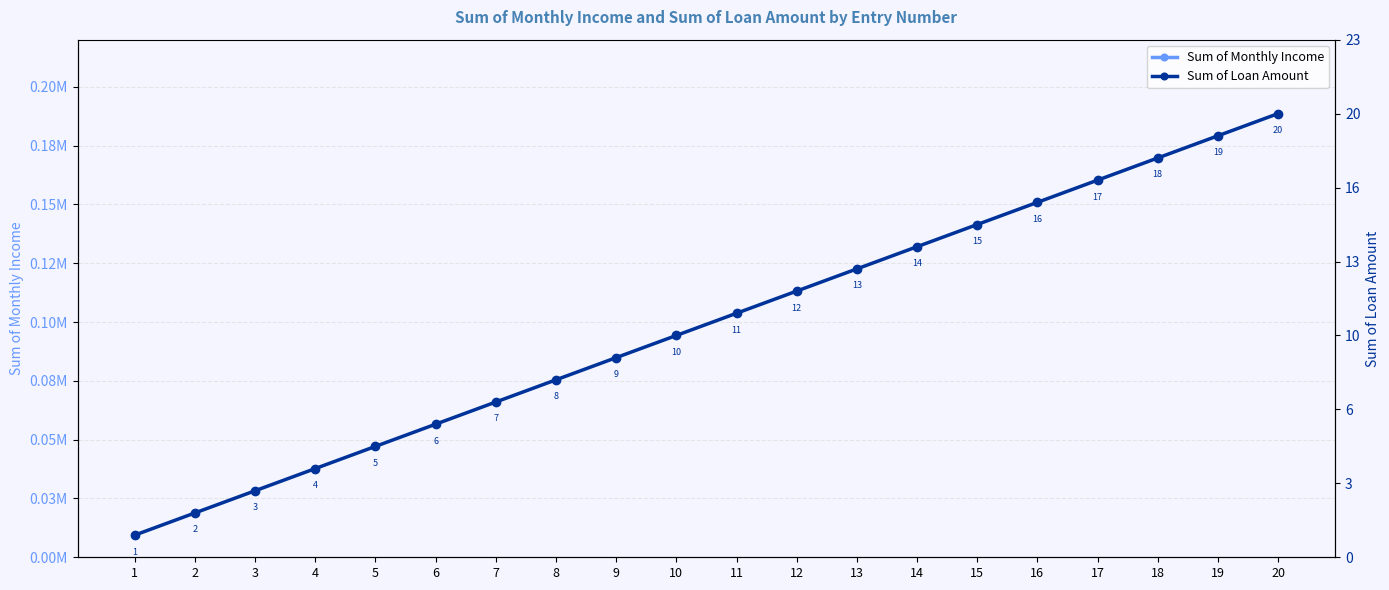

True or false: Sum of Monthly Income and Sum of Loan Amount intersect in this chart.

False